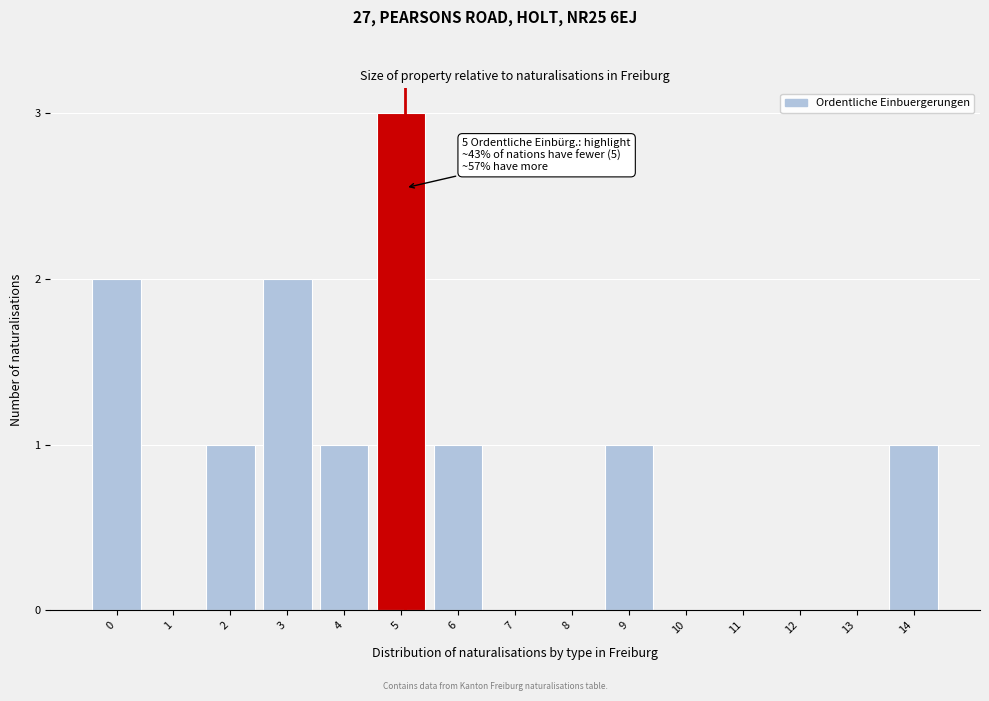

Reading right to left, what are all the values shown in this chart?

14=1	13=0	12=0	11=0	10=0	9=1	8=0	7=0	6=1	5=3	4=1	3=2	2=1	1=0	0=2